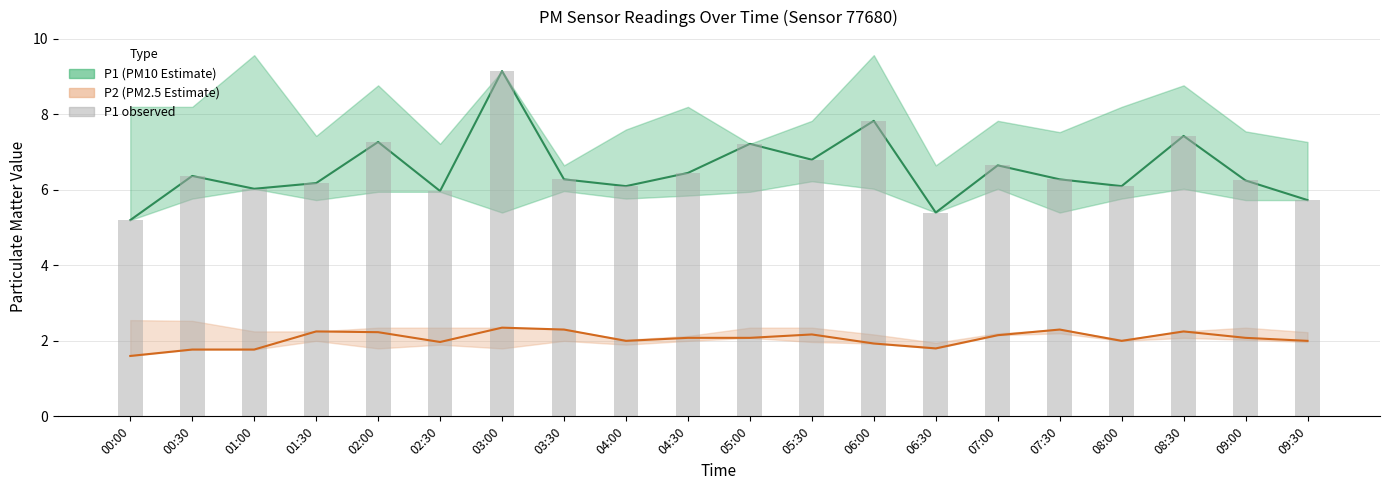

At how many categories does at least one series exceed 3?

20